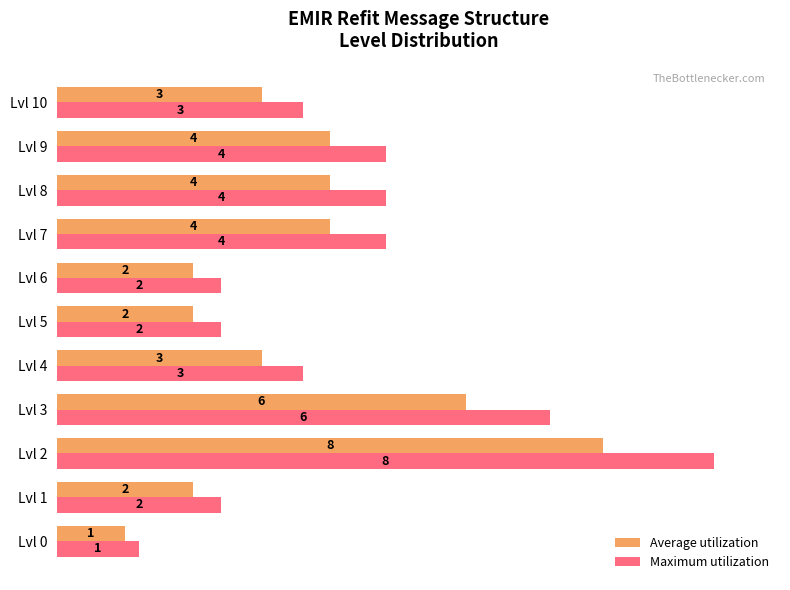

What are all the series names shown in the legend?

Average utilization, Maximum utilization